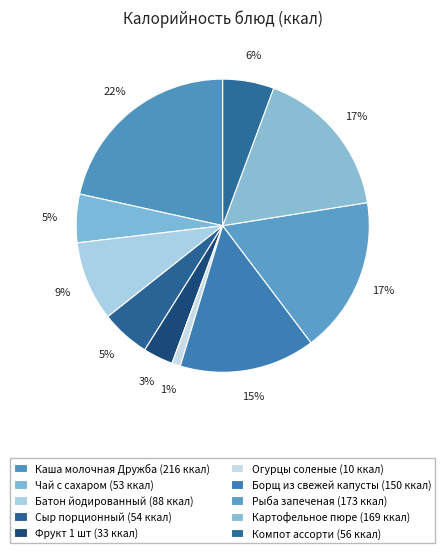

Count the number of slices in the pie.

10